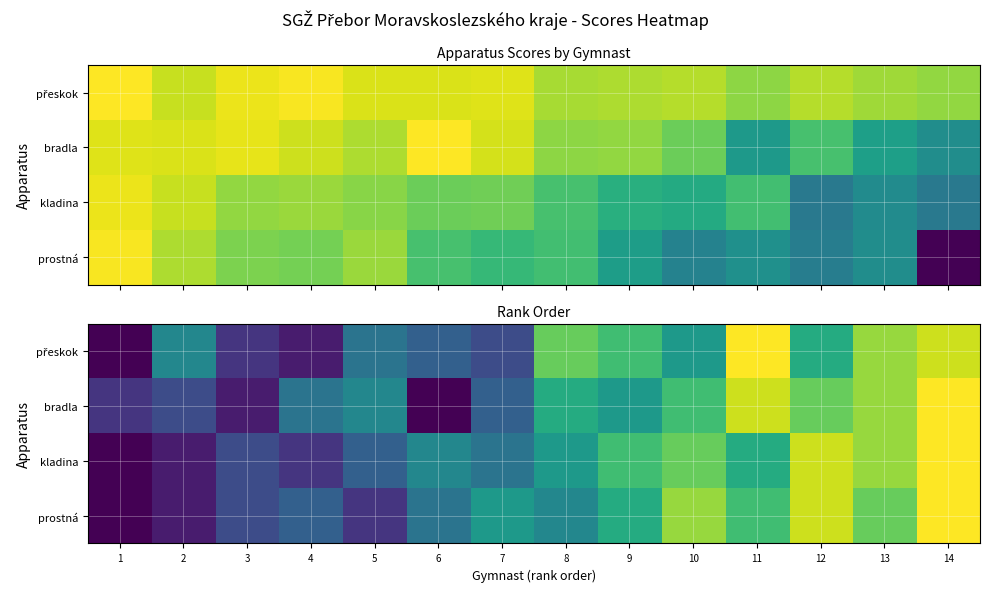

True or false: přeskok has a value of 7 at 10.

True